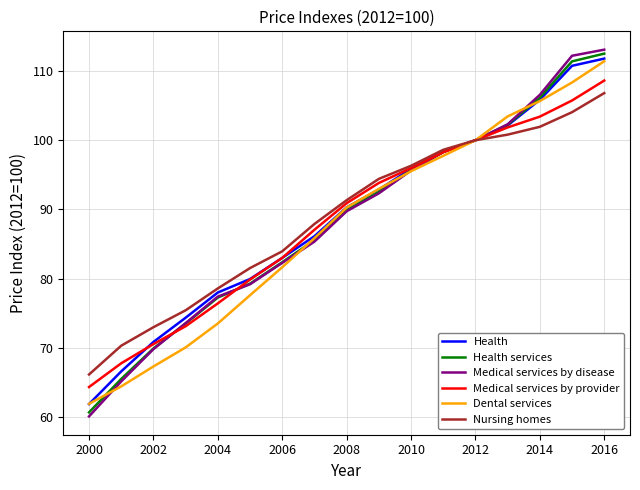

What is the minimum value shown in the chart?

60.1